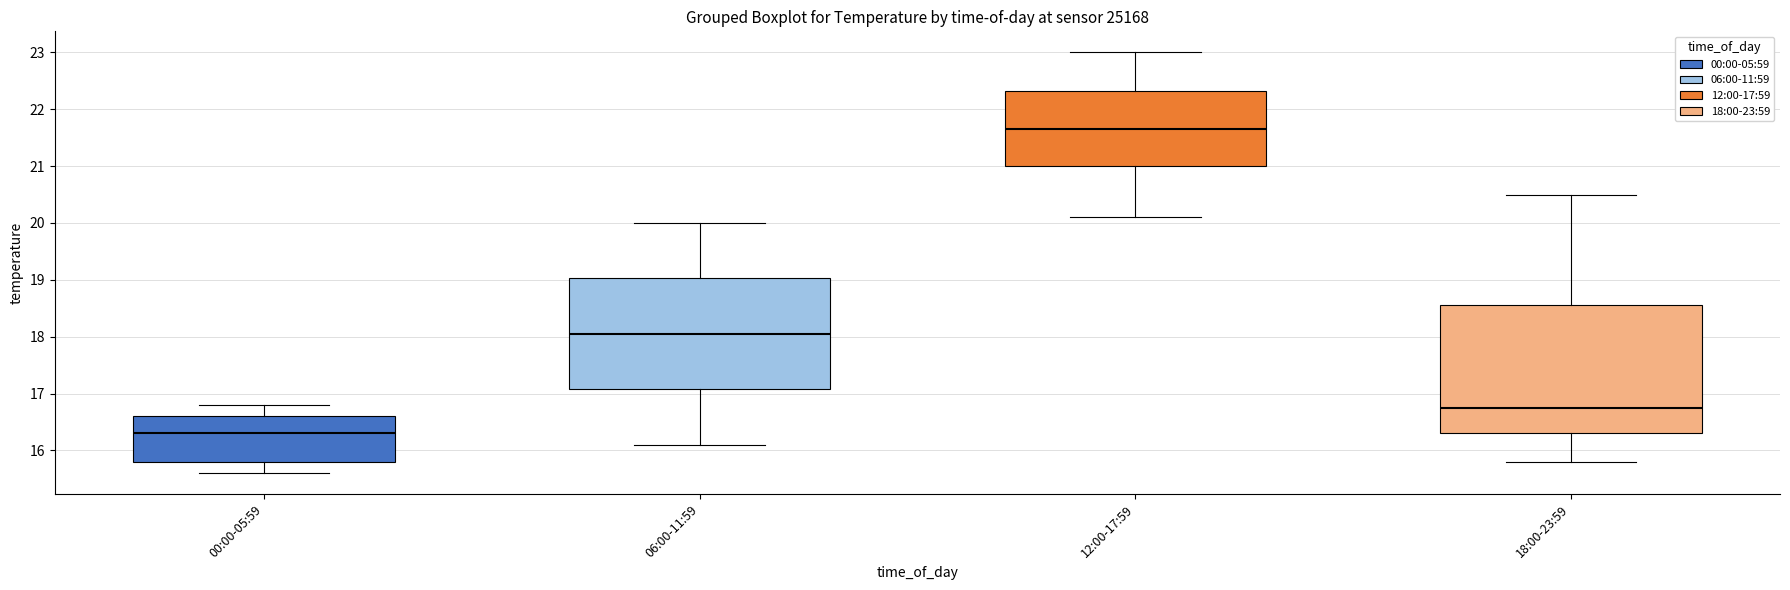

Where does the upper whisker of the box for 06:00-11:59 end on the y-axis? The values are not printed on the chart, so give them approximately, as read against the axis.

20.0